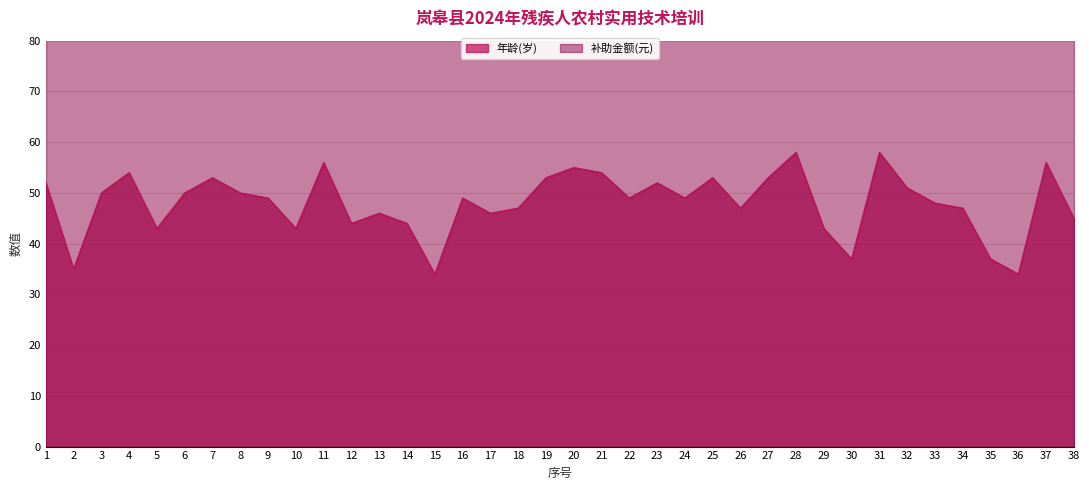

The chart shows a value of 53 at 27. True or false?

True